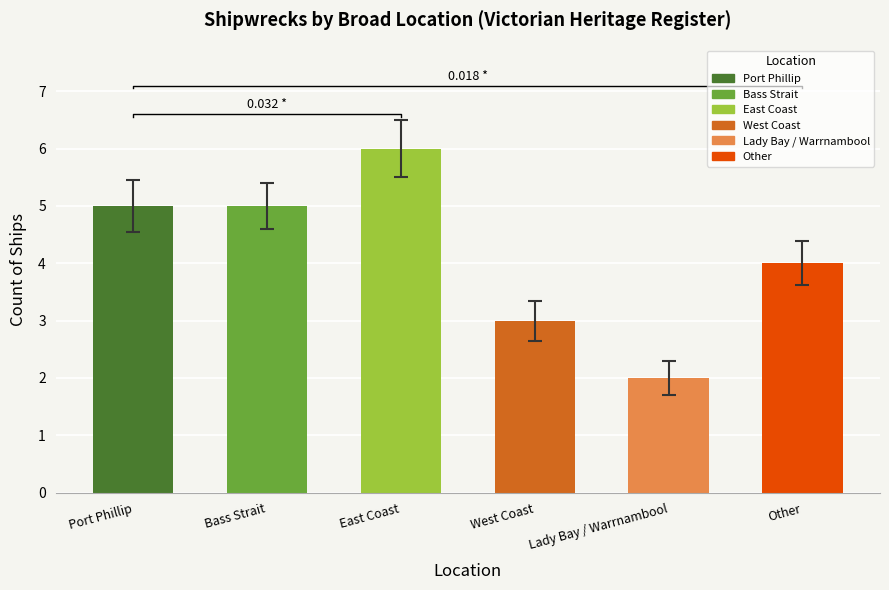

At which category does the chart reach its peak across all series?

East Coast